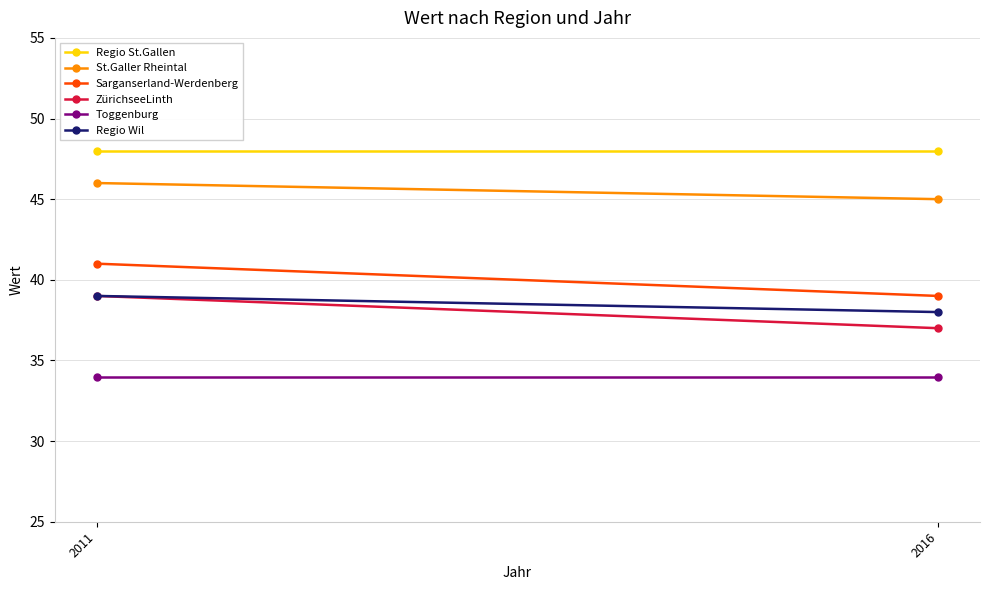

List the series in order of their peak value, lowest first.

Toggenburg, ZürichseeLinth, Regio Wil, Sarganserland-Werdenberg, St.Galler Rheintal, Regio St.Gallen